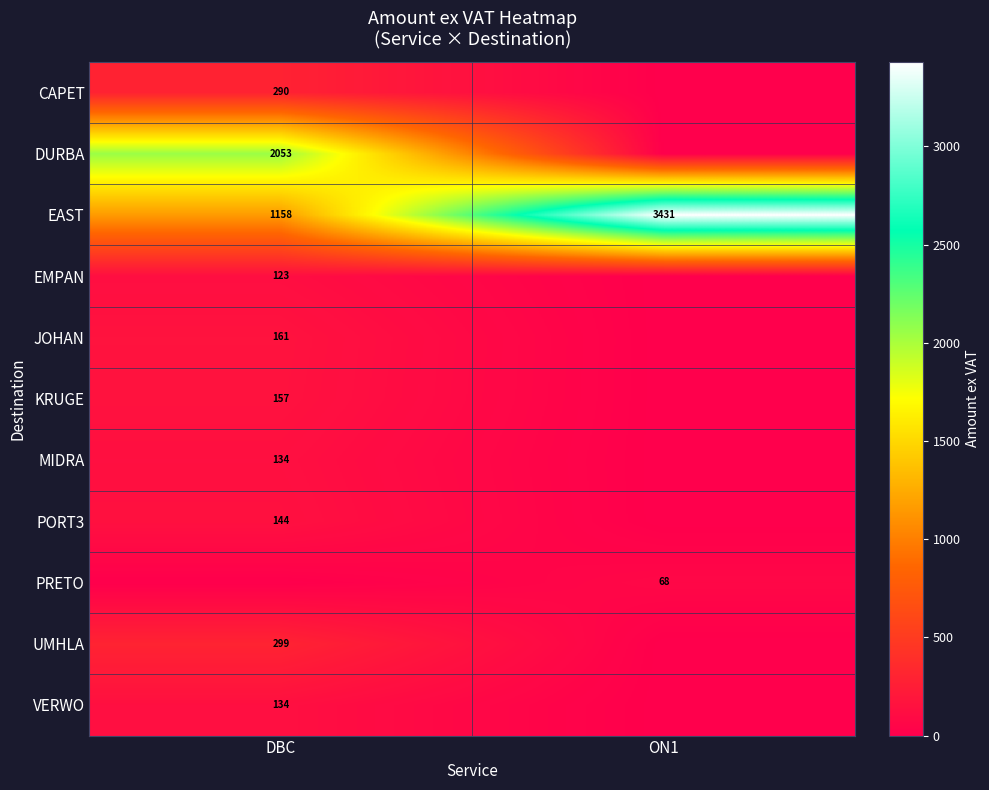

At which label does EAST reach its peak?

ON1